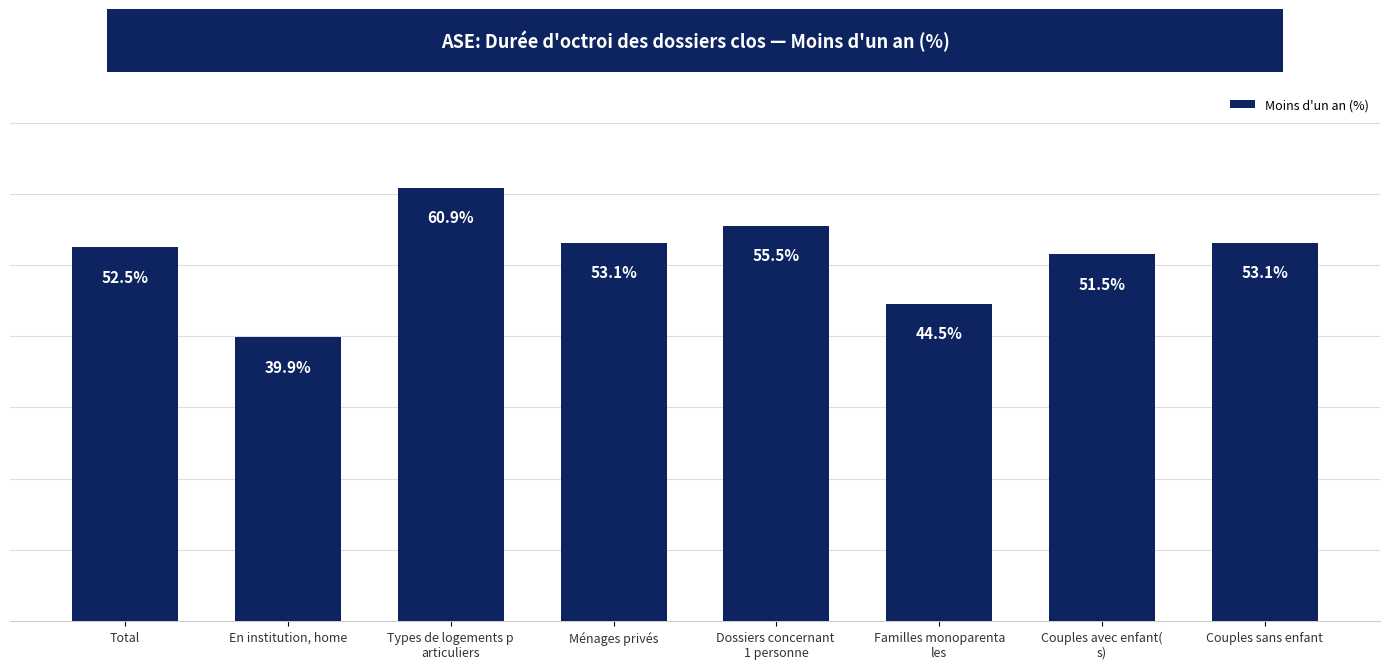

Which category has the lowest value across all series?

En institution, home